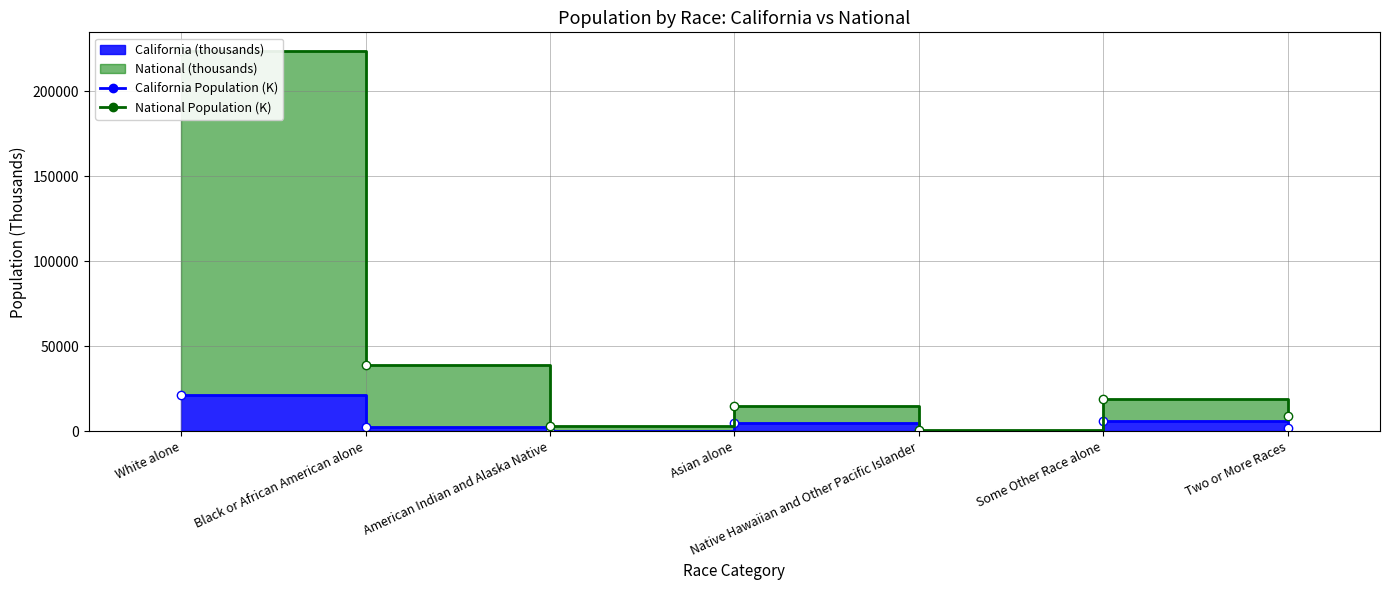

What is the difference between the National values at Native Hawaiian and Other Pacific Islander and Asian alone?

14134.2